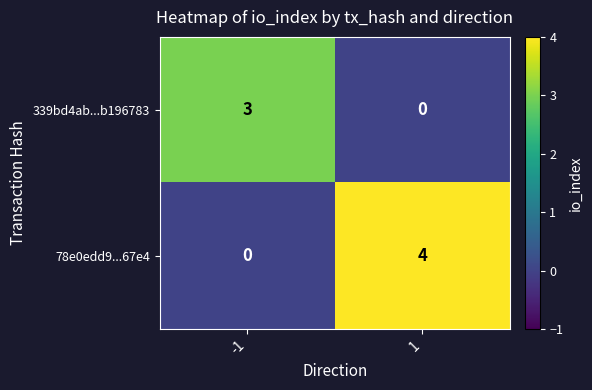

Count the number of categories in the chart.

2